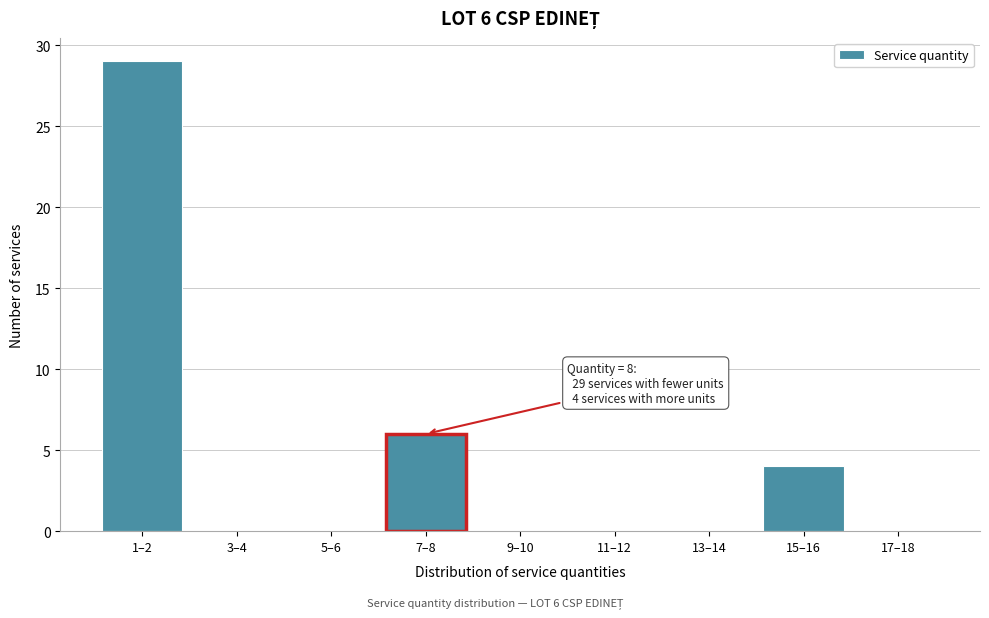

Reading left to right, transcribe all the data shown in this chart.

1–2=29	3–4=0	5–6=0	7–8=6	9–10=0	11–12=0	13–14=0	15–16=4	17–18=0